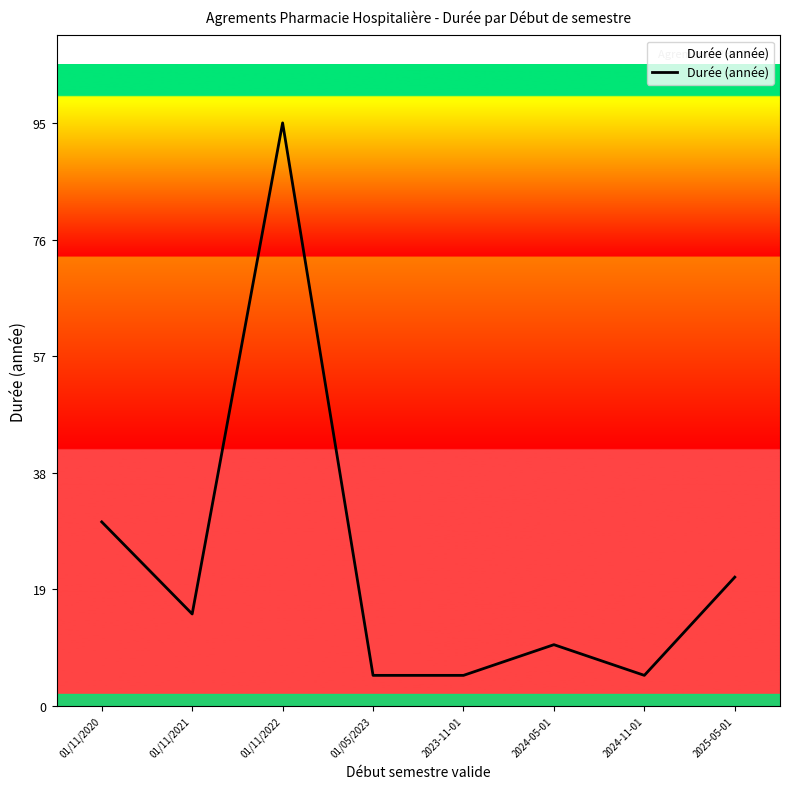

At which label is the value closest to 50?

01/11/2020